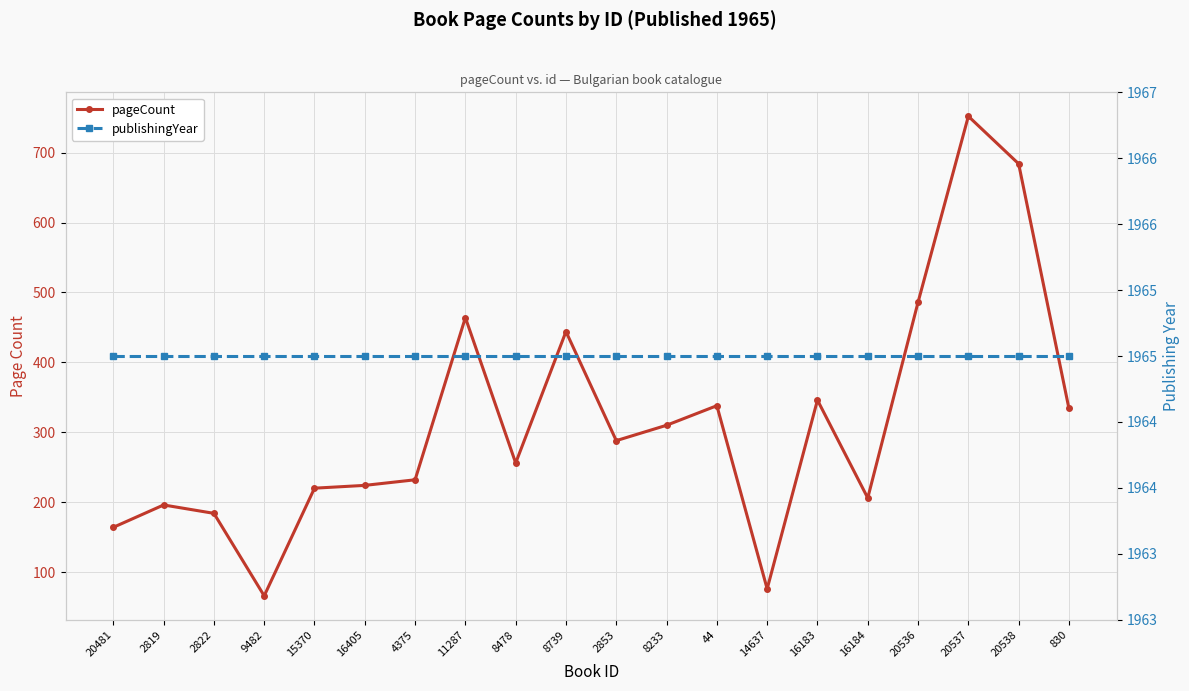

What is the average value of the pageCount series?

314